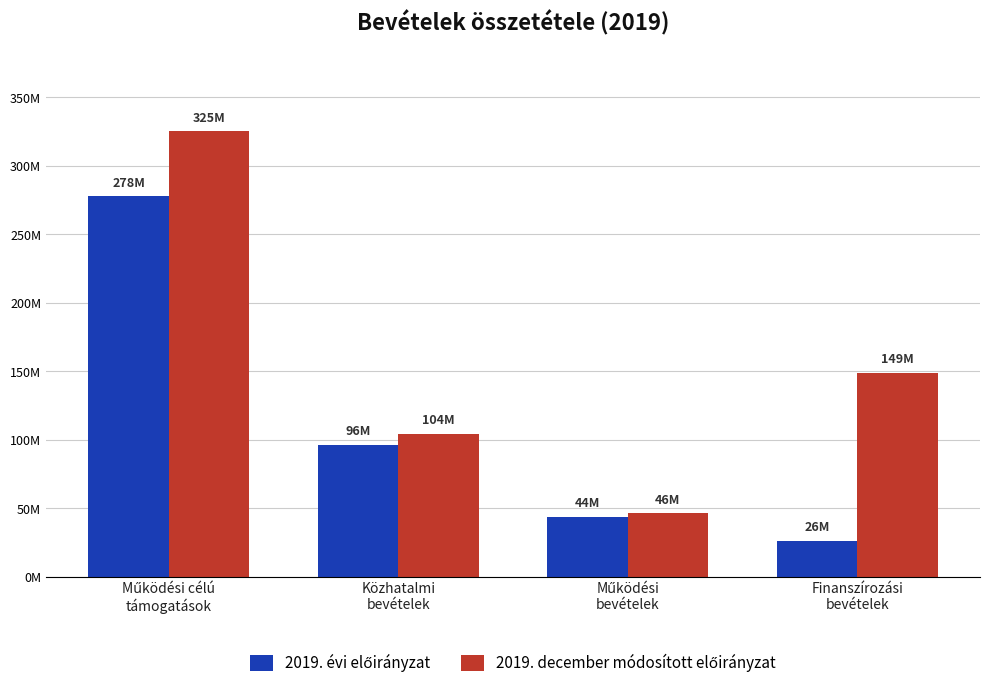

Are the bars horizontal?

No